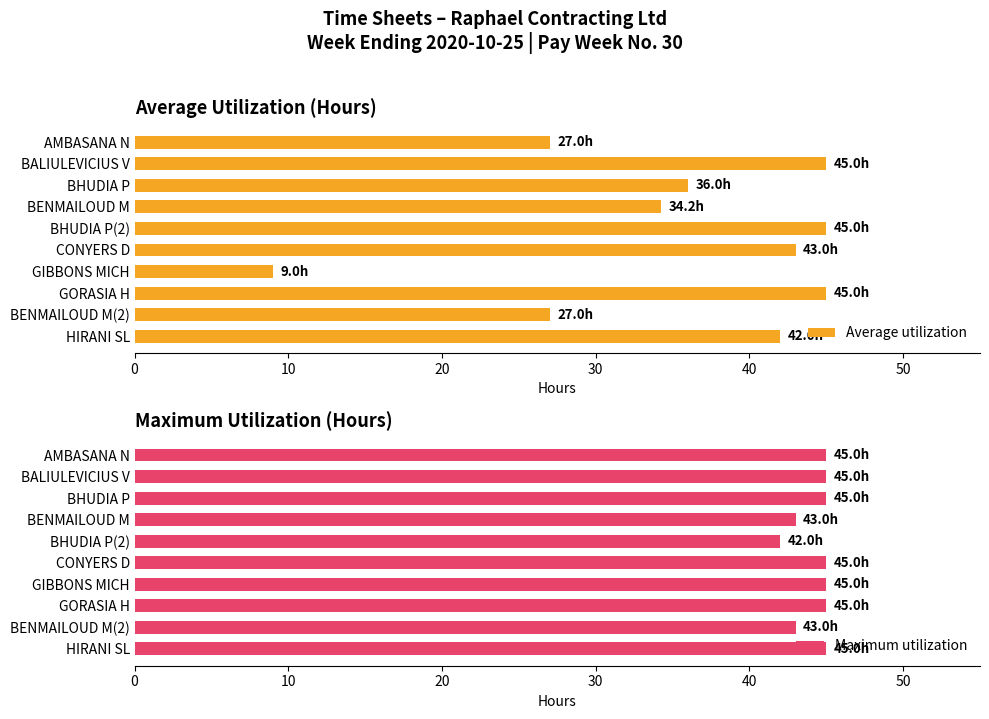

True or false: Average utilization has a value of 62.6 at GORASIA H.

False